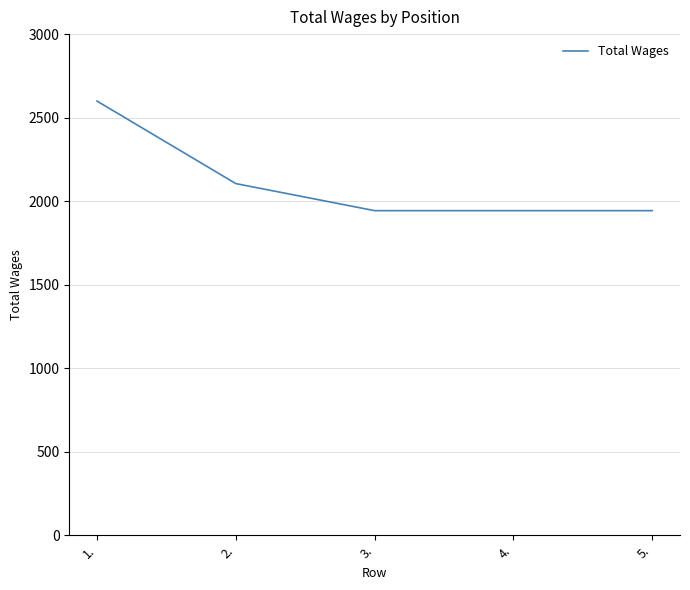

True or false: the data has more than 1 interior local peaks.

False